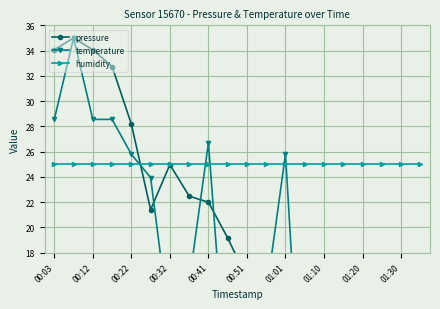

Reading left to right, extract all data points from this chart.

pressure: 34.1	35.0	34.1	32.7	28.2	21.4	25.0	22.5	22.0	19.2	16.0	17.6	14.3	13.6	10.6	6.7	7.8	0.0	3.3	3.6
temperature: 28.6	35.0	28.6	28.6	25.8	23.9	12.0	15.7	26.7	6.4	2.8	14.7	25.8	0.0	13.8	2.8	11.1	16.6	9.2	2.8
humidity: 25.0	25.0	25.0	25.0	25.0	25.0	25.0	25.0	25.0	25.0	25.0	25.0	25.0	25.0	25.0	25.0	25.0	25.0	25.0	25.0